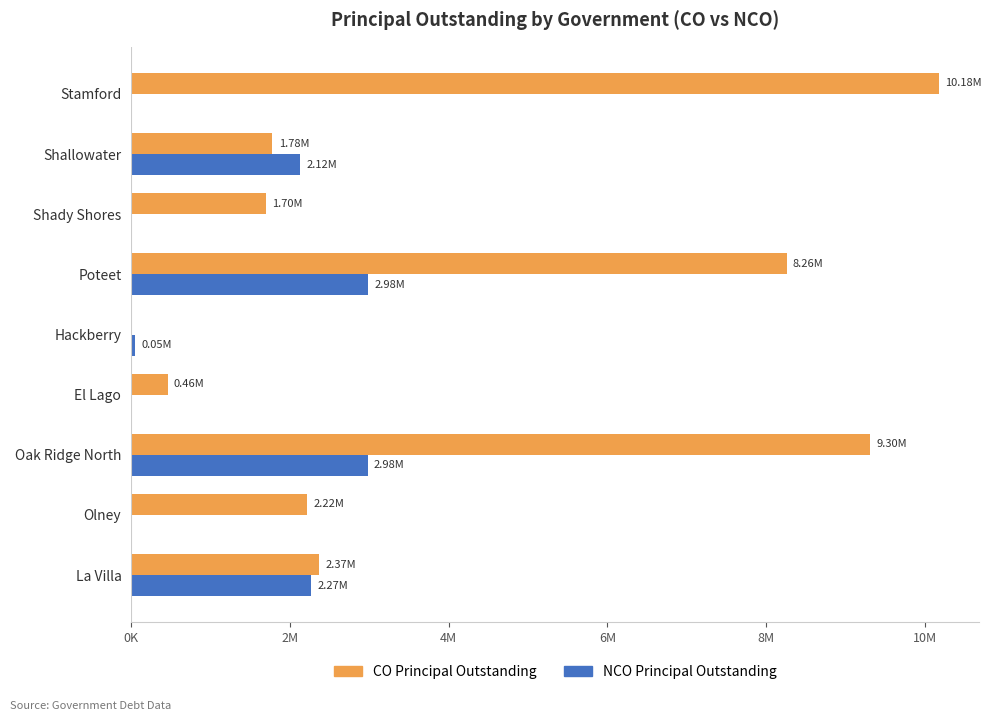

What position from the left is La Villa?

1